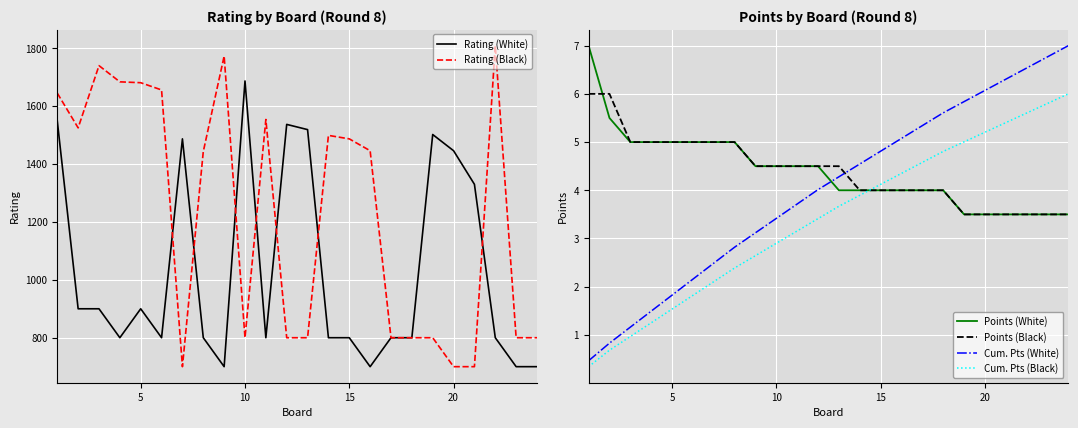

The Cum. Pts (Black) series shows 2.9 at 10. True or false?

True